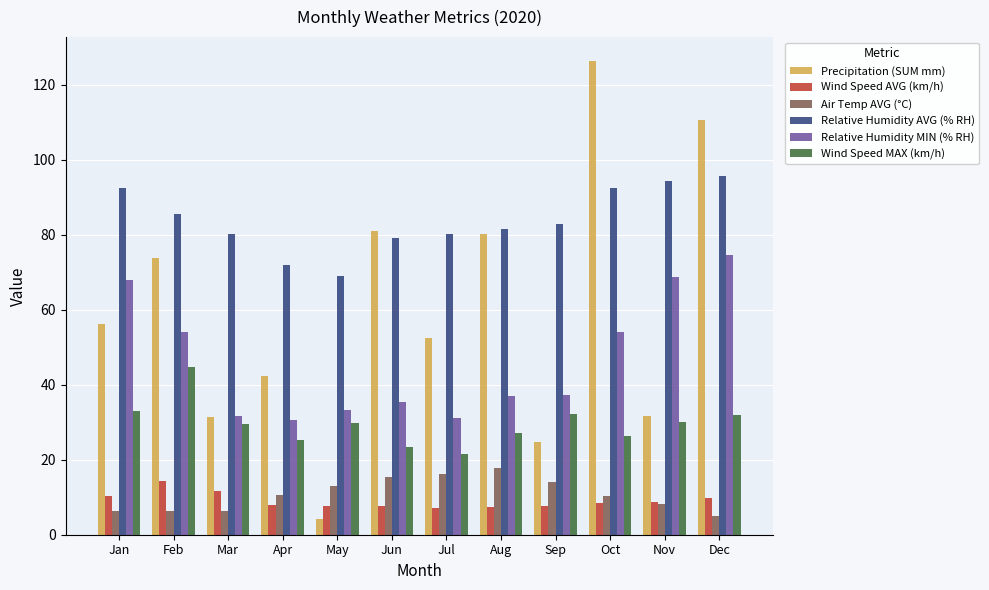

What is the difference between the highest and lowest values at Jul?

72.9